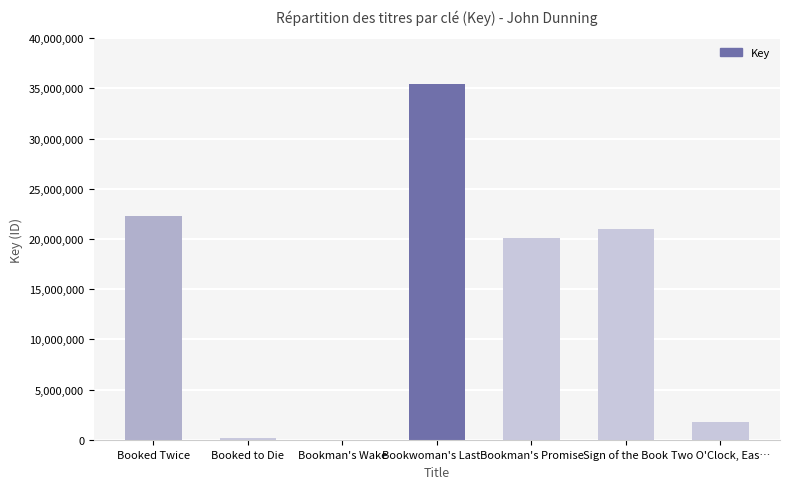

What value does the data have at Booked Twice?

22291520